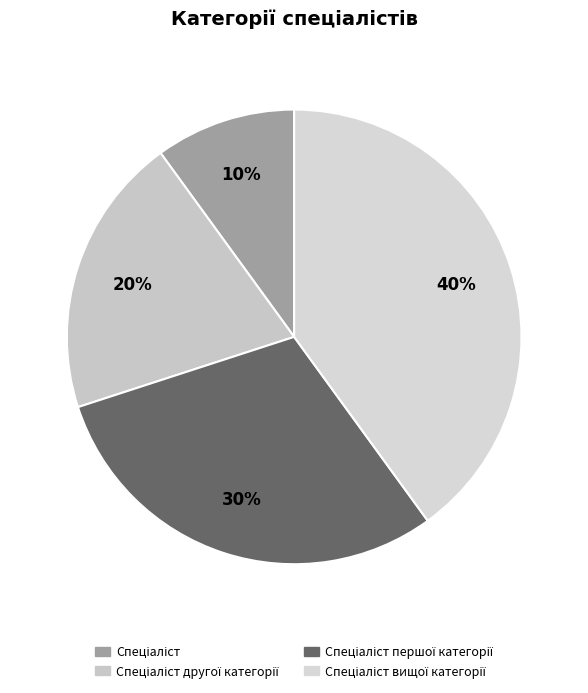

How many slices are in this pie chart?

4